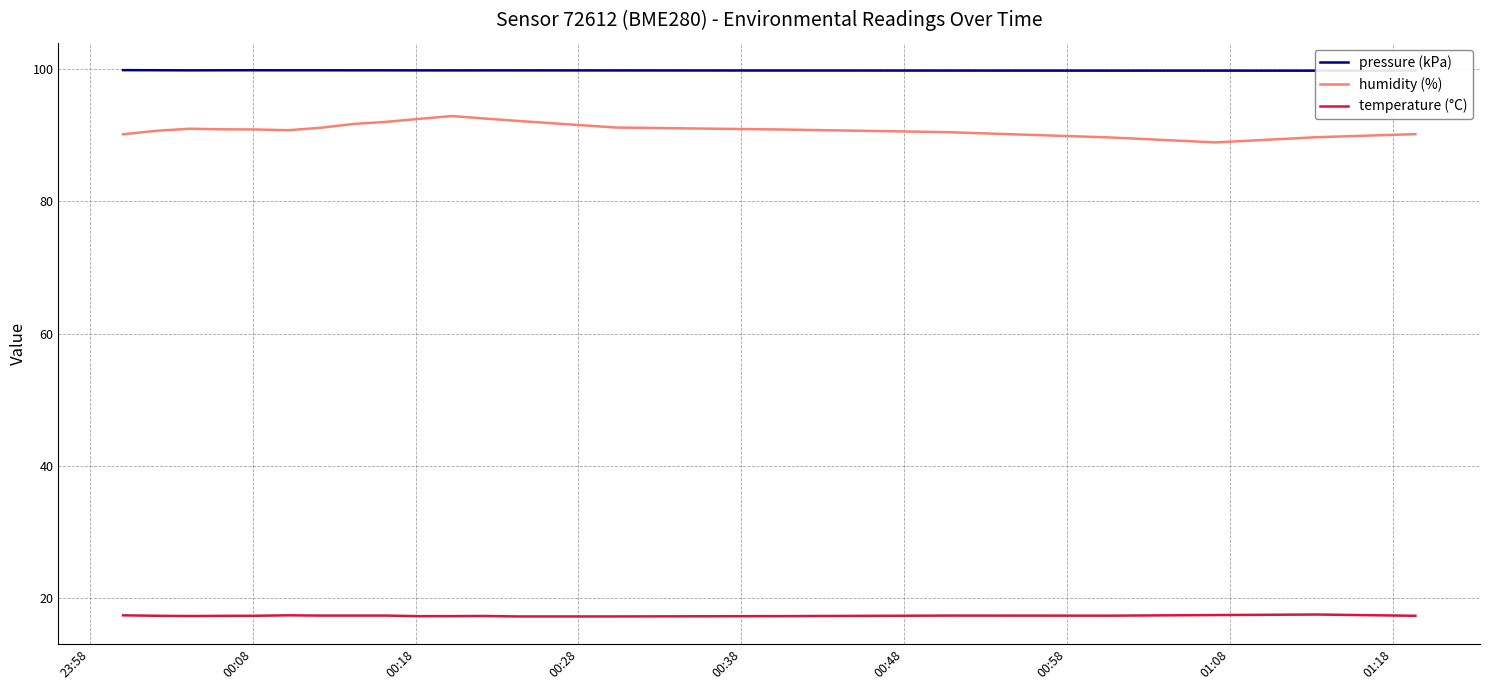

True or false: humidity (%) and temperature (°C) cross at least once.

False